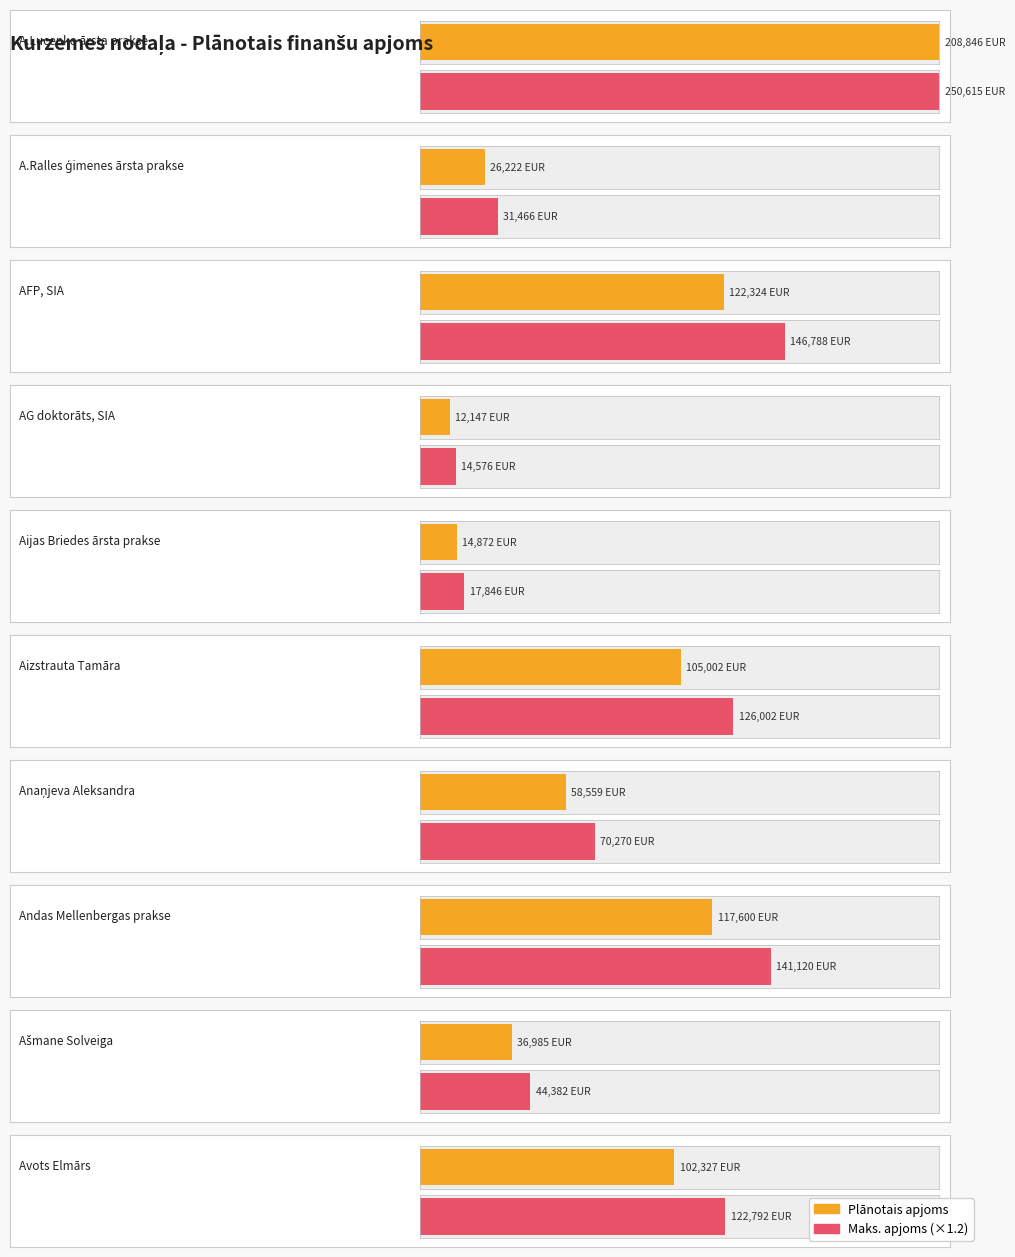

Reading left to right, extract all data points from this chart.

A.Lucenko ārsta prakse=208846	A.Ralles ģimenes ārsta prakse=26222	AFP, SIA=122324	AG doktorāts, SIA=12147	Aijas Briedes ārsta prakse=14872	Aizstrauta Tamāra=105002	Anaņjeva Aleksandra=58559	Andas Mellenbergas prakse=117600	Ašmane Solveiga=36985	Avots Elmārs=102327